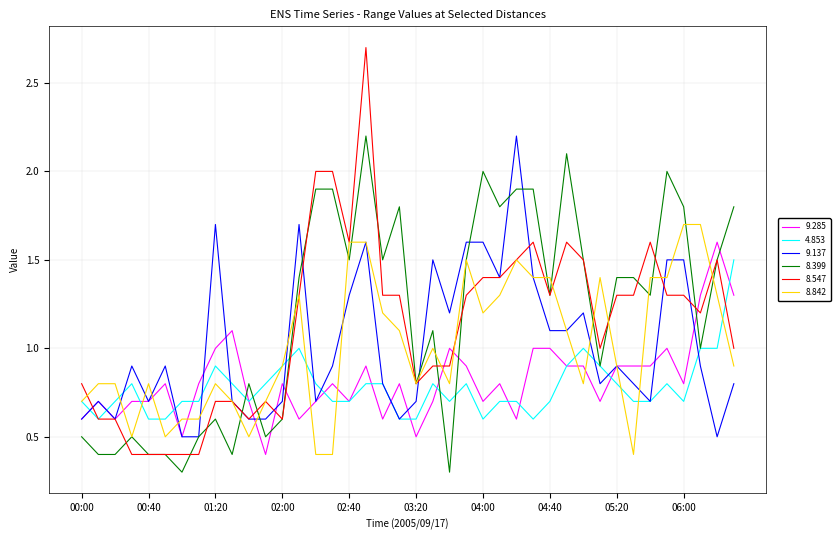

Count the number of categories in the chart.

40